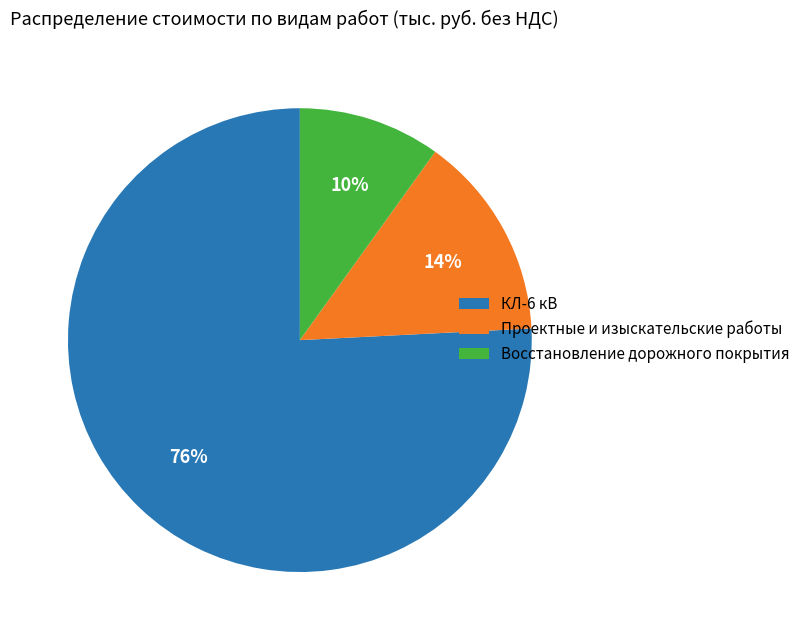

To the nearest percent, what is the difference between the largest and smallest slice percentages?

66%